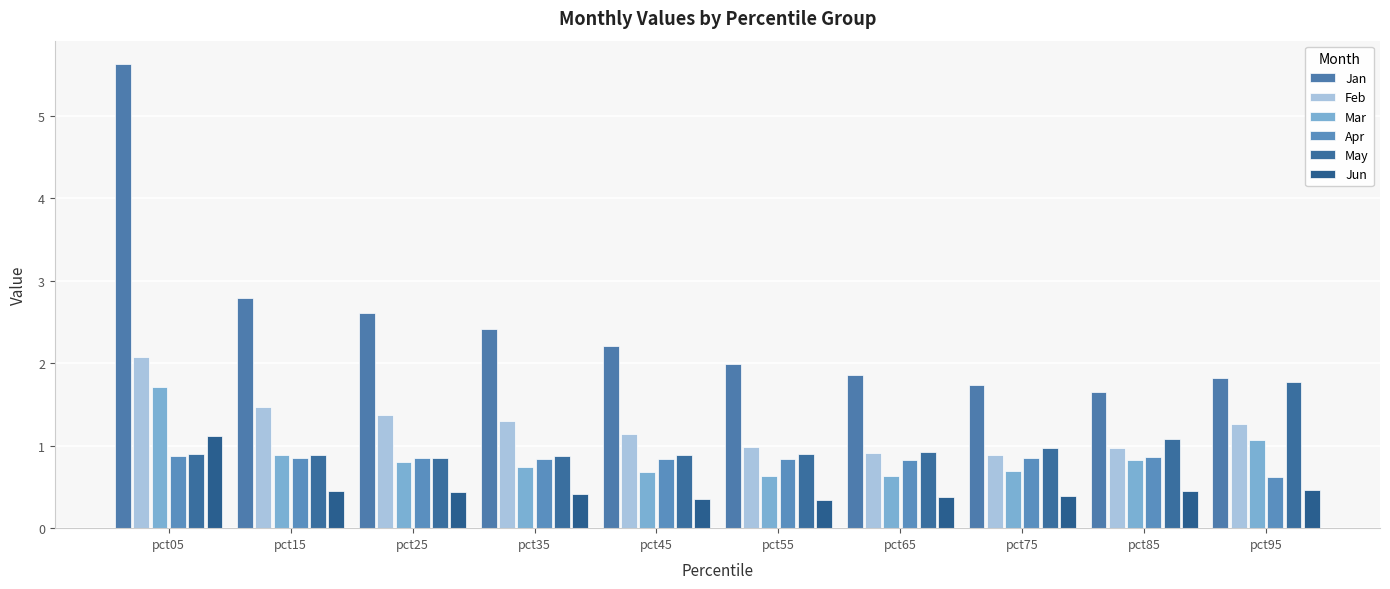

What is the value of the Feb bar at the 8th from the left?

0.9